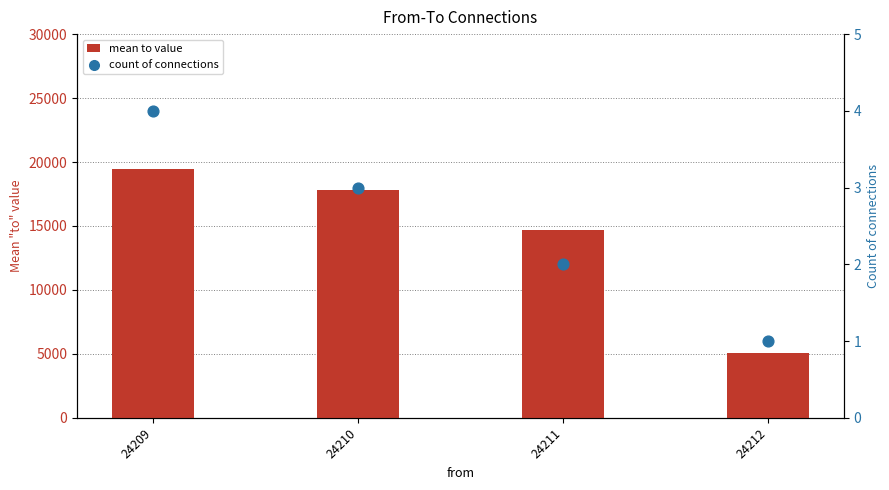

Which series reaches the minimum Y coordinate?

count of connections